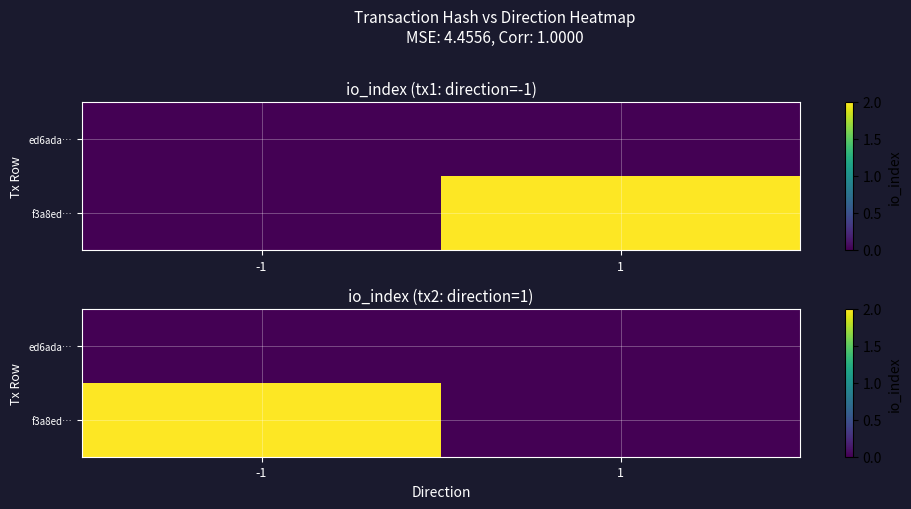

How many f3a8ed… values are between 0 and 2?

2